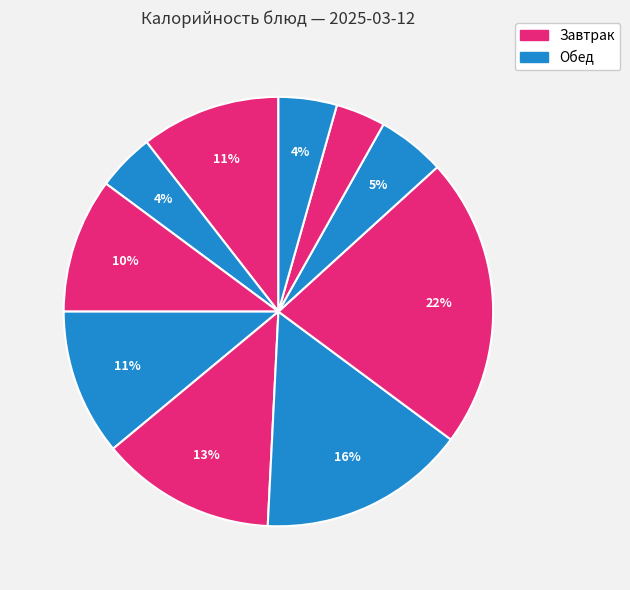

How many segments does this pie chart have?

10